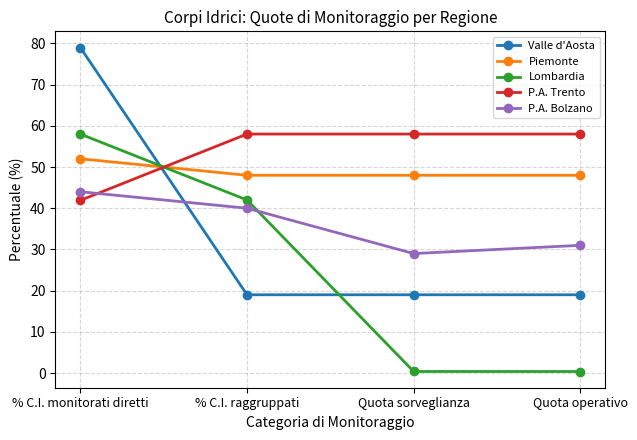

Reading left to right, transcribe all the data shown in this chart.

Valle d'Aosta: 79.0	19.0	19.0	19.0
Piemonte: 52.0	48.0	48.0	48.0
Lombardia: 58.0	42.0	0.4	0.4
P.A. Trento: 41.9	58.0	58.0	58.0
P.A. Bolzano: 44.0	40.0	29.0	31.0